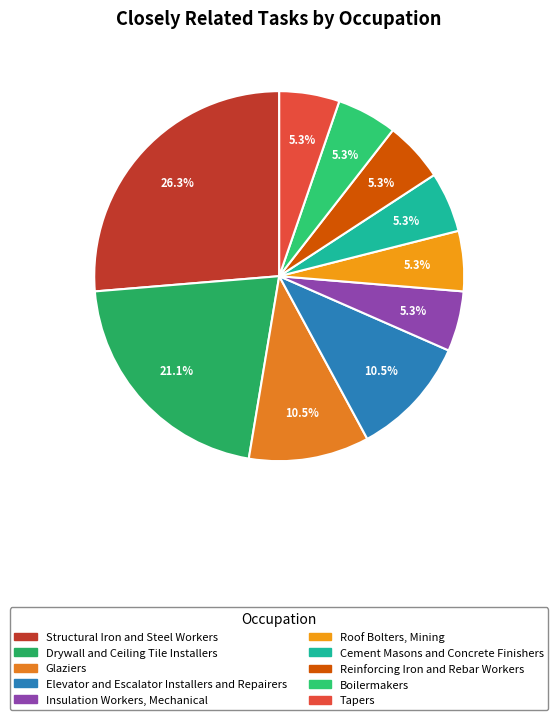

What percentage do Elevator and Escalator Installers and Repairers and Roof Bolters, Mining together represent?

15.8%